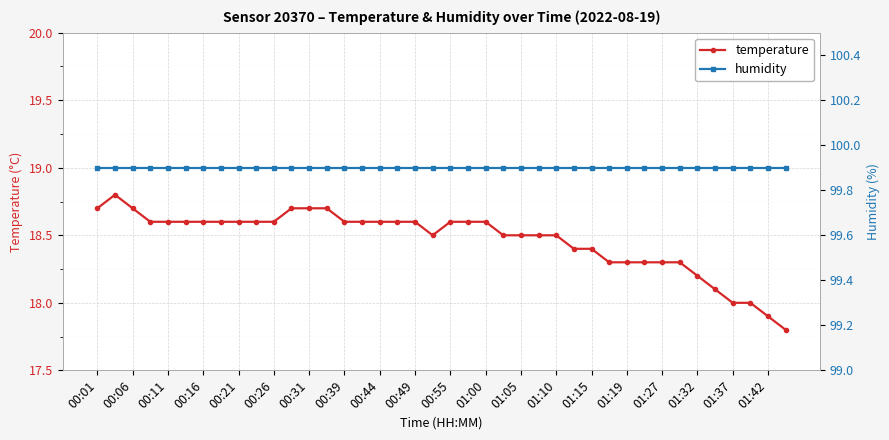

What is the minimum value for temperature?

17.8